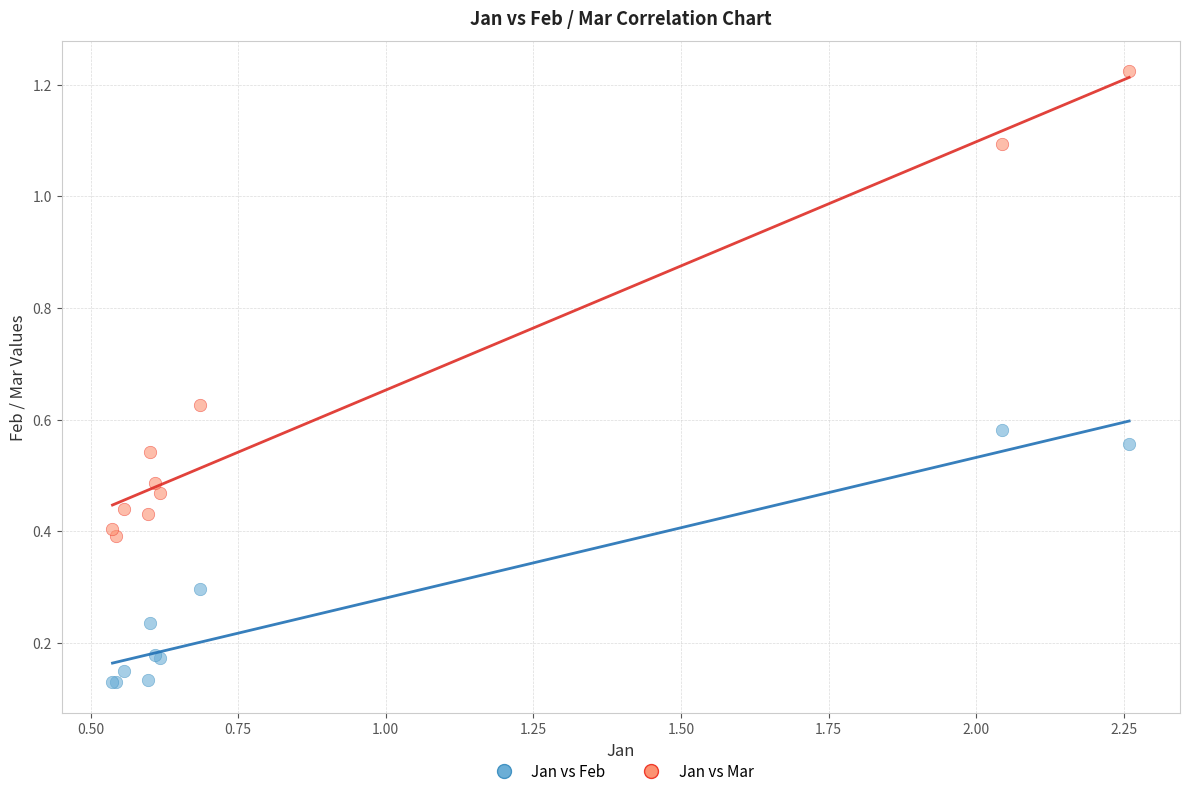

Which series reaches the maximum Y coordinate?

Jan vs Mar